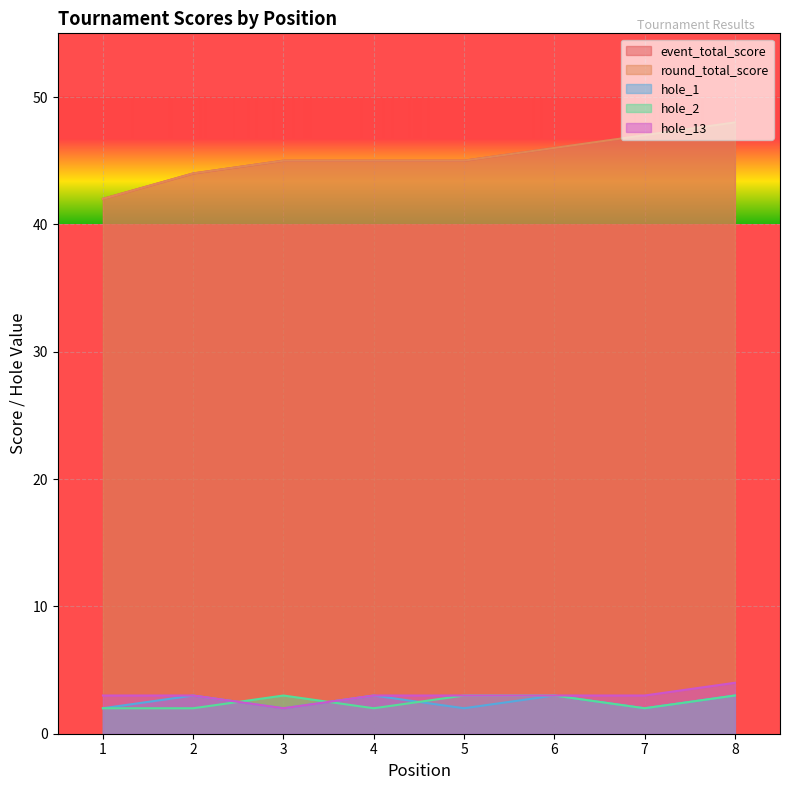

What is the difference between the highest and lowest values at 6?

43